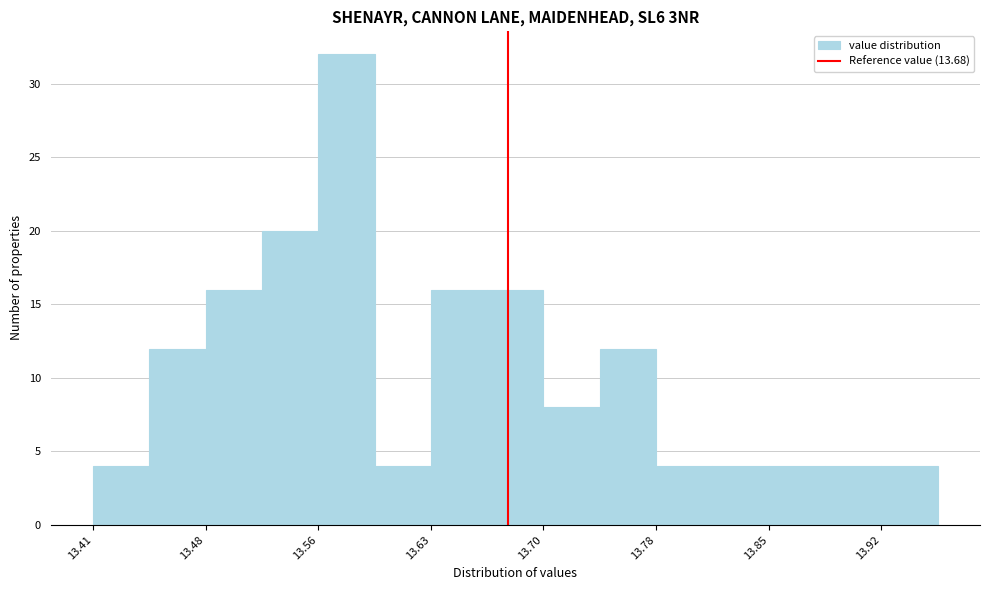

Around what value on the x-axis is the tallest bar? Give the approximate position of its centre, as read against the axis.

13.58